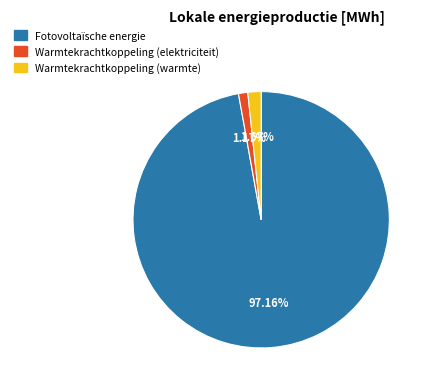

Is there any slice that represents more than half of the pie?

Yes